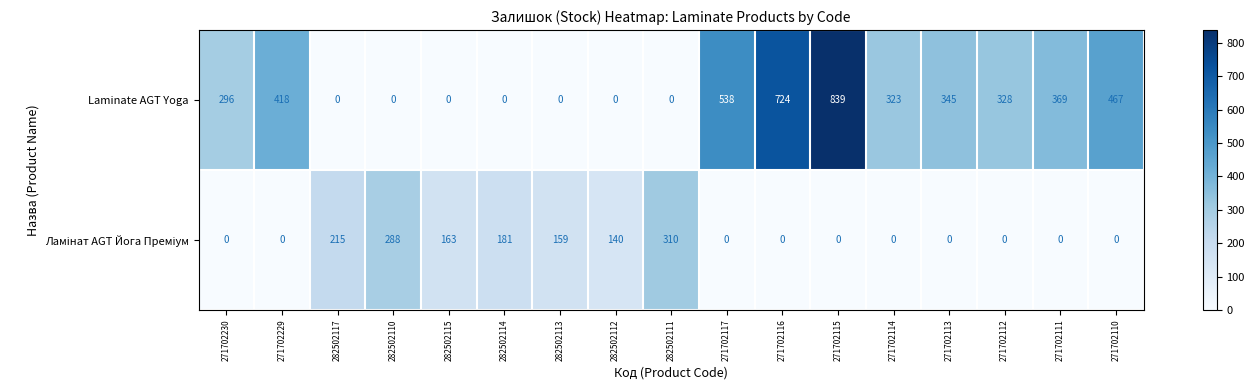

How many data points does each series have?

17